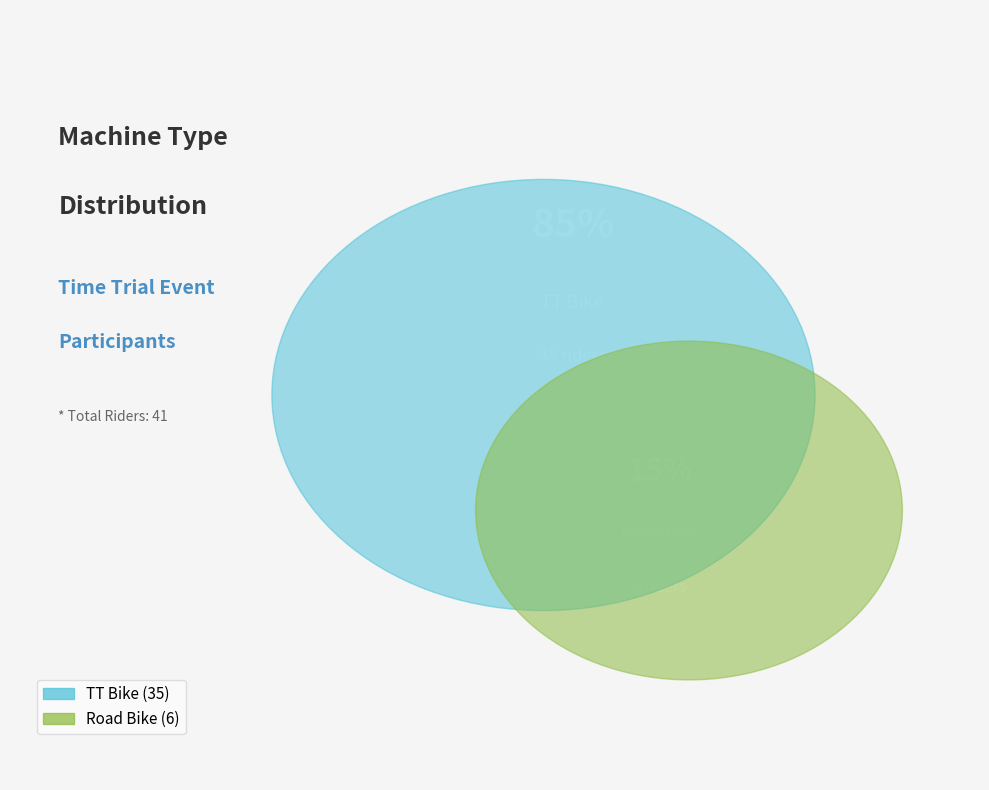

How many segments does this pie chart have?

2